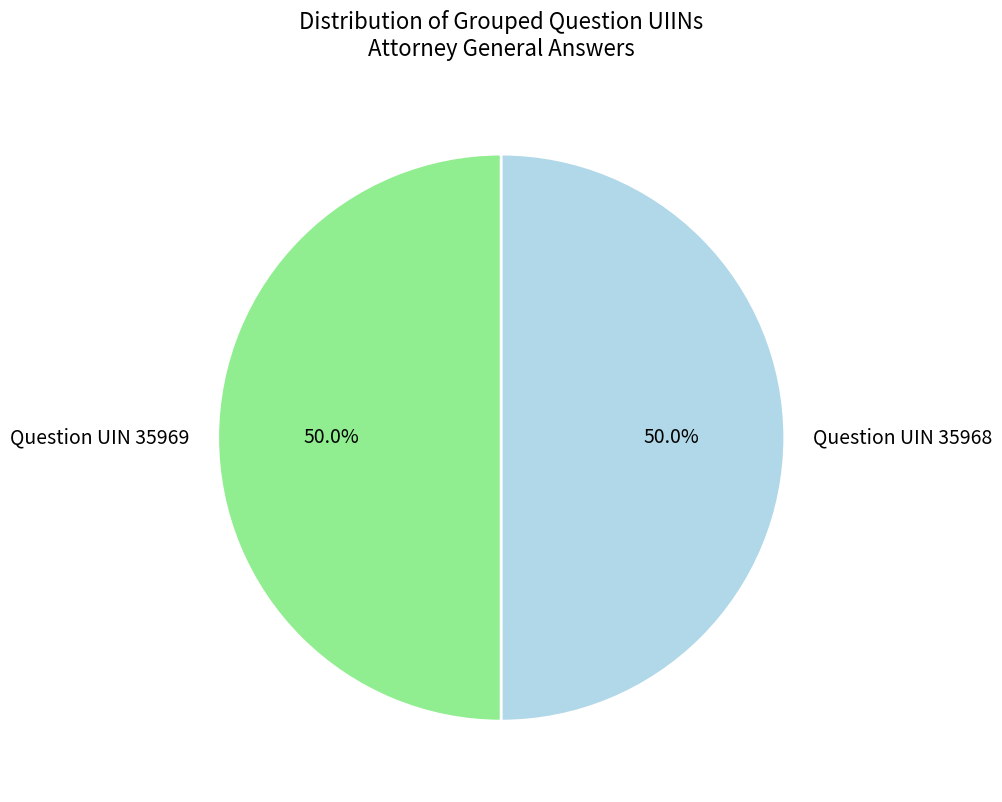

Approximately how many times larger is the value at Question UIN 35968 compared to Question UIN 35969?

1.0